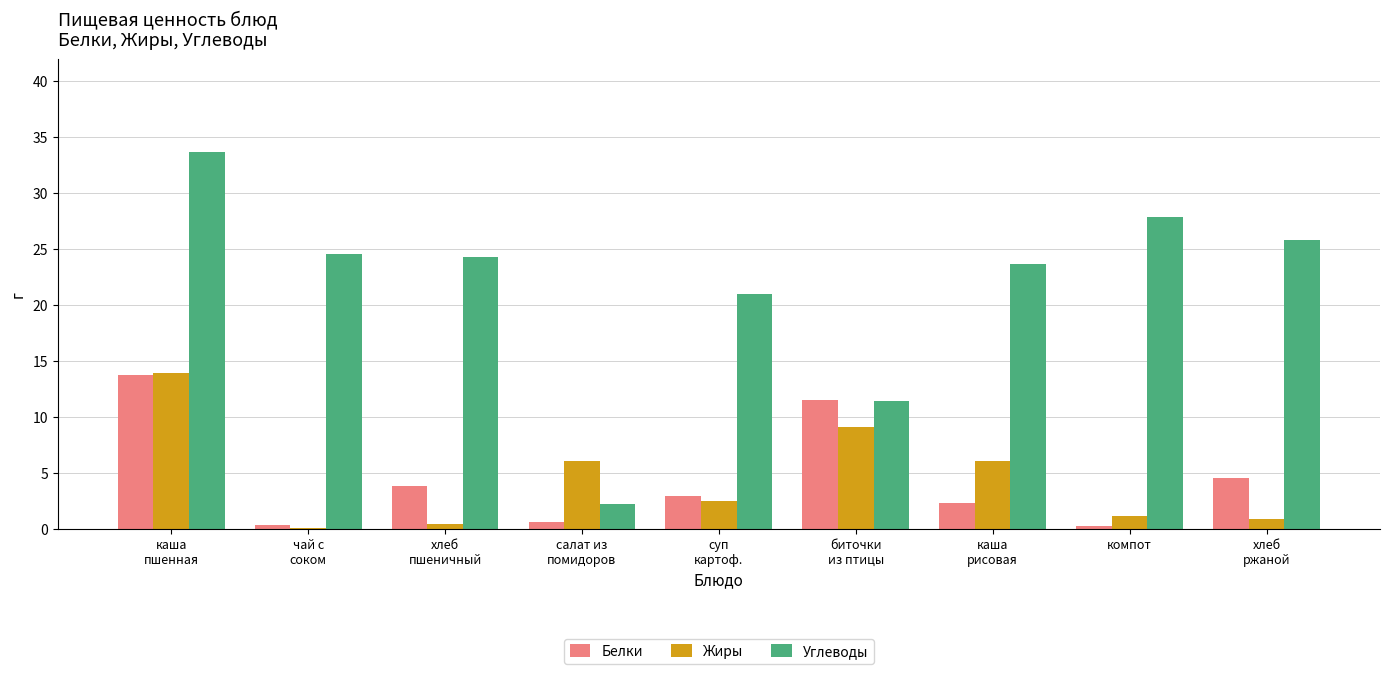

What is the difference between the Белки values at биточки
из птицы and чай с
соком?

11.2